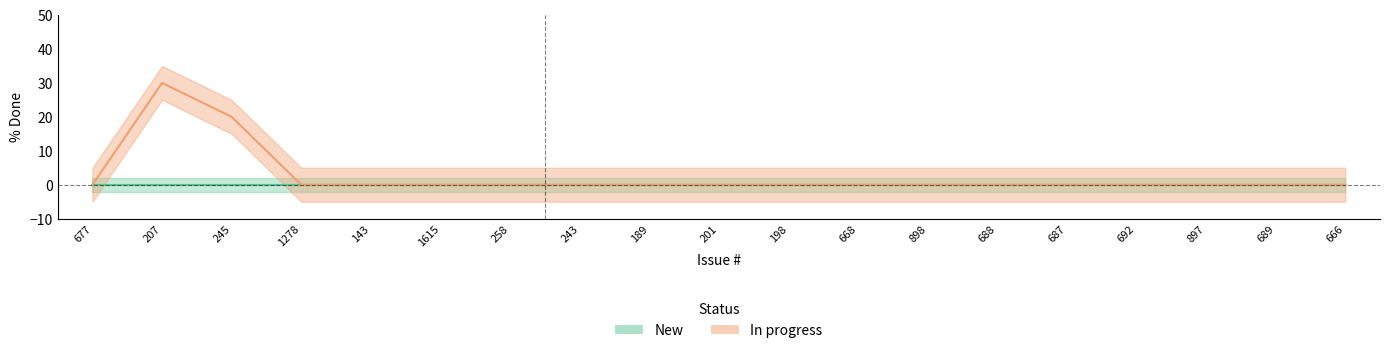

Reading right to left, transcribe all the data shown in this chart.

0	0	0	0	0	0	0	0	0	0	0	0	0	0	0	0	20	30	0